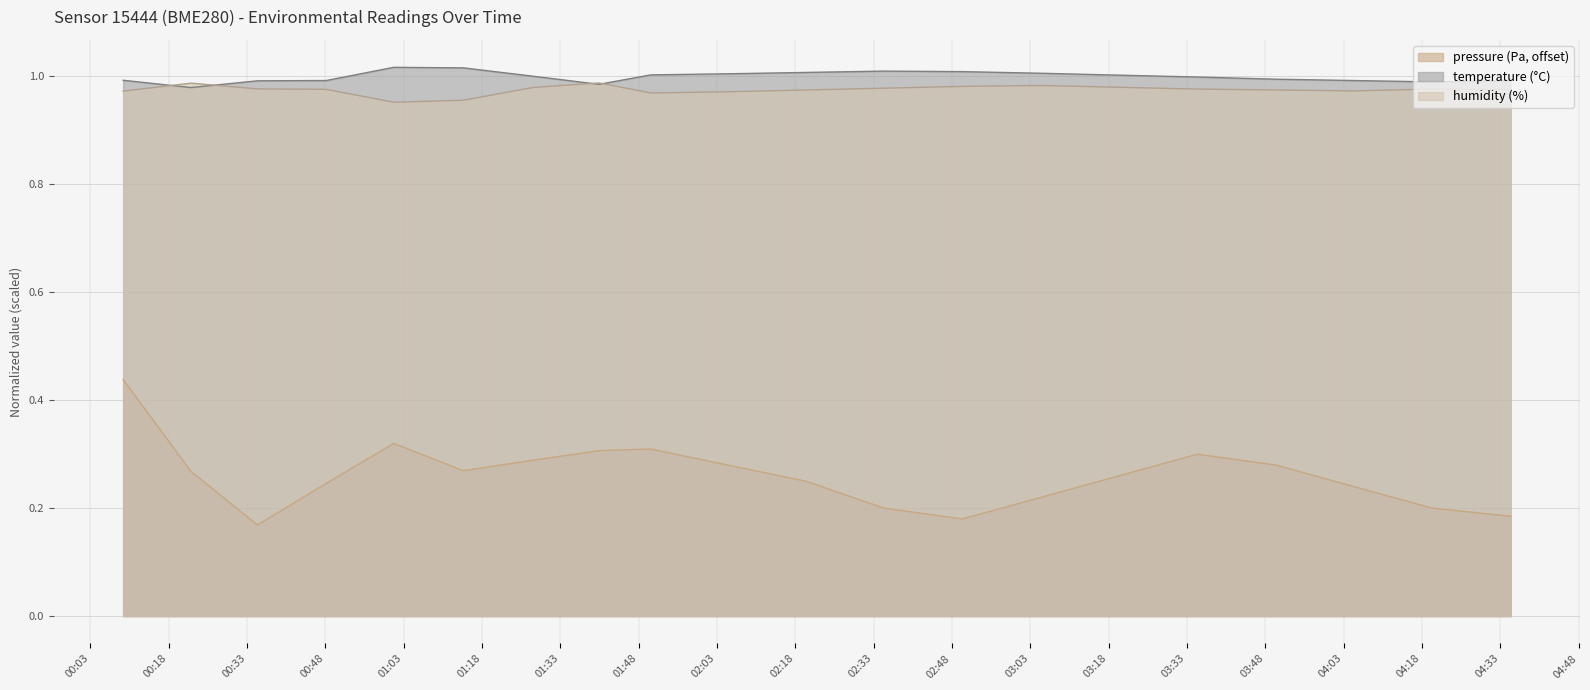

At how many categories does at least one series exceed 0?

20